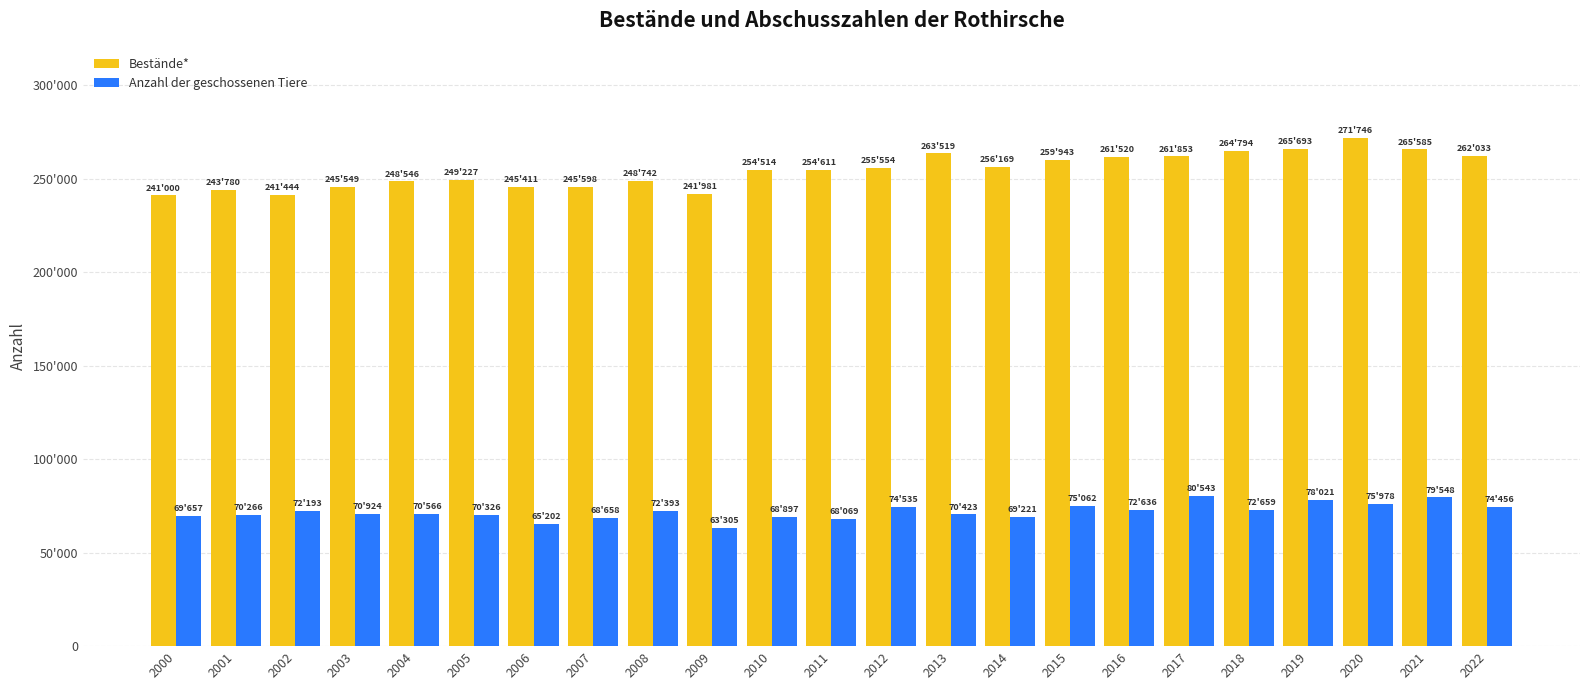

Does the chart contain any negative values?

No